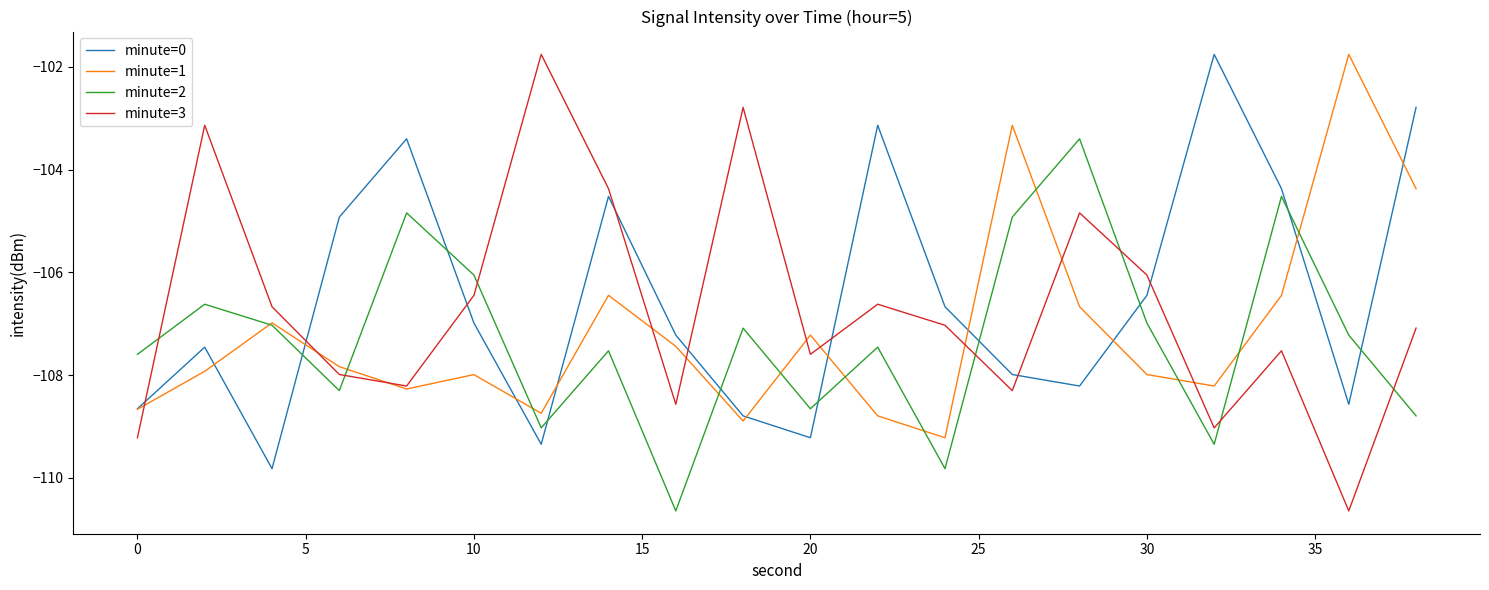

How many distinct data groups are displayed?

4